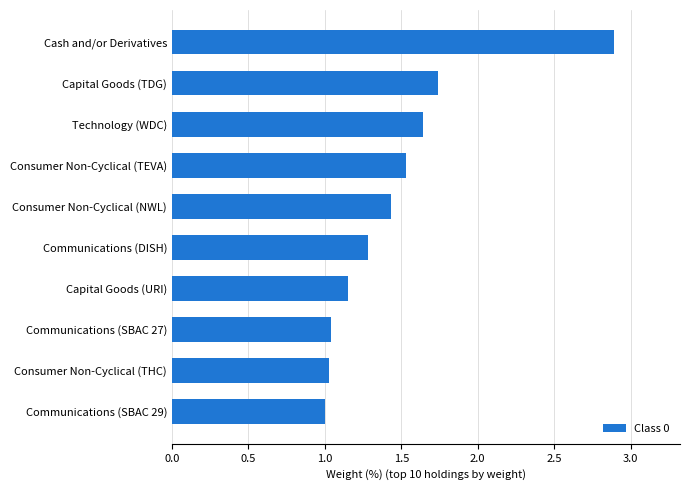

What is the maximum value shown in the chart?

2.9